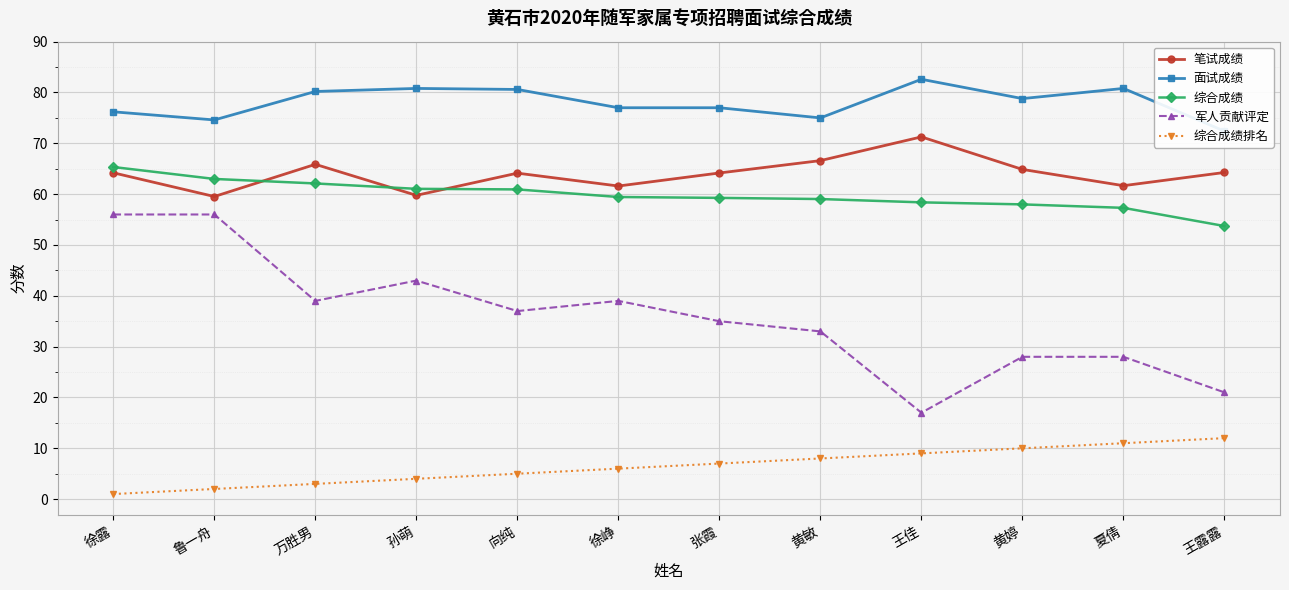

At how many categories does at least one series exceed 19?

12